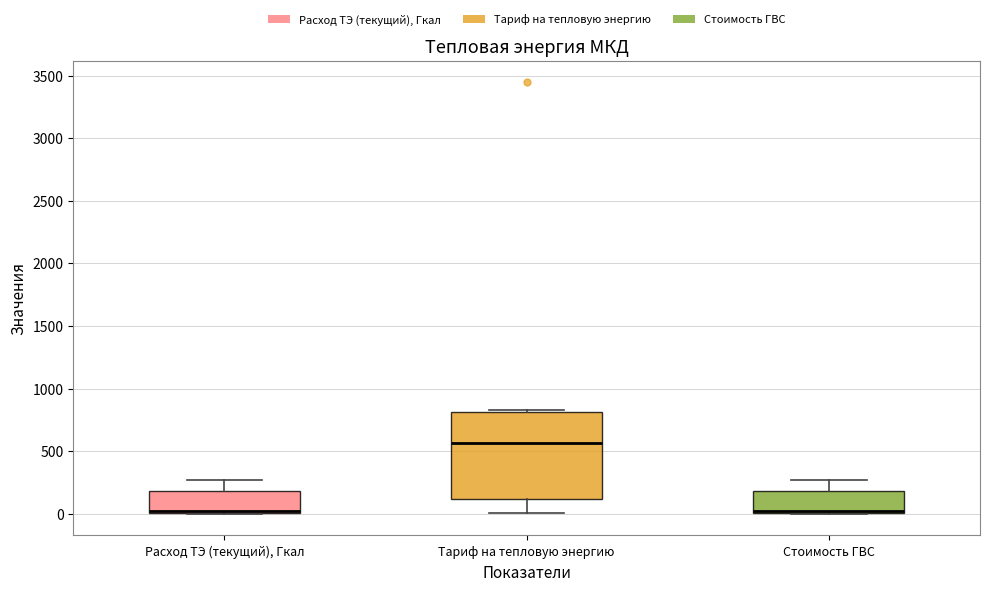

Reading left to right, transcribe this box plot: for each box, give where its median line is, the range the box spans, and where its two whiskers end, as read against the y-axis. The values are not printed on the chart, so give them approximately, as read against the axis.

Расход ТЭ (текущий), Гкал: median 0 (just above the box's lower edge), box 0 to 200, whiskers 0 to 250
Тариф на тепловую энергию: median 550, box 100 to 800, whiskers 0 to 850
Стоимость ГВС: median 0 (just above the box's lower edge), box 0 to 200, whiskers 0 to 250